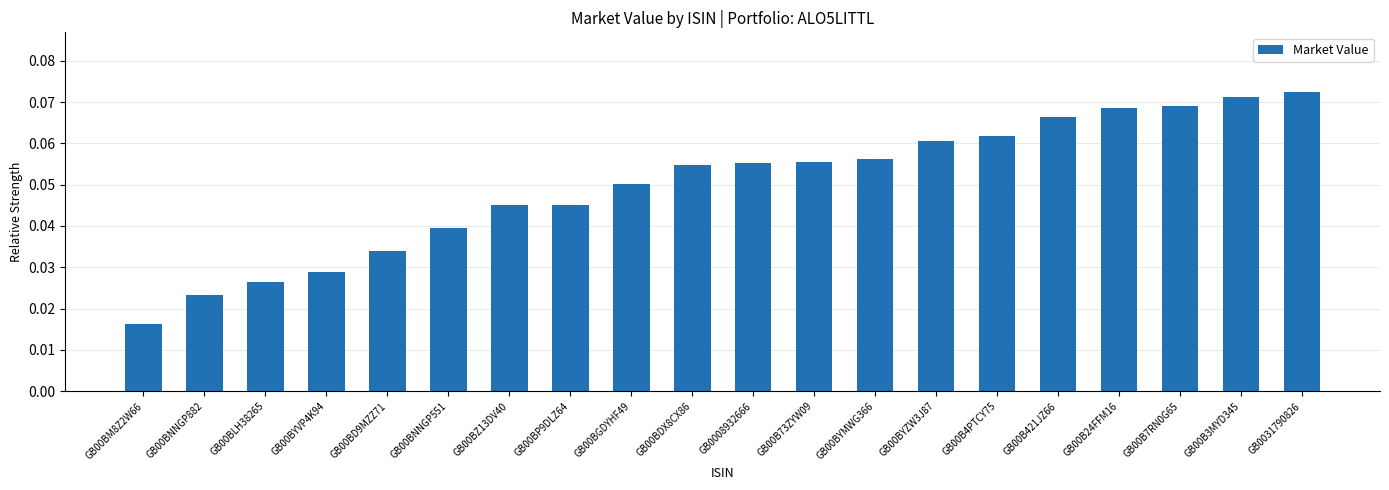

Does the chart contain any negative values?

No